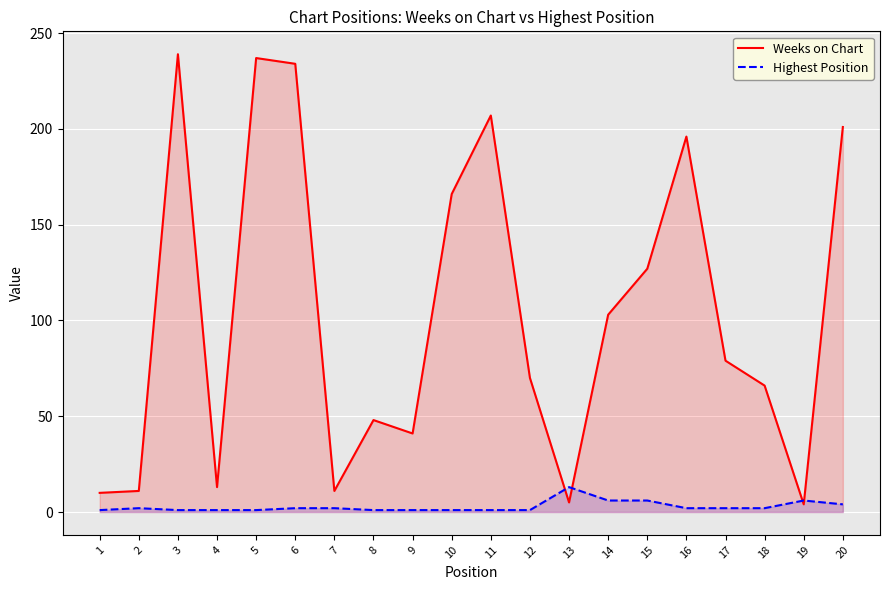

How many lines are shown in the chart?

2